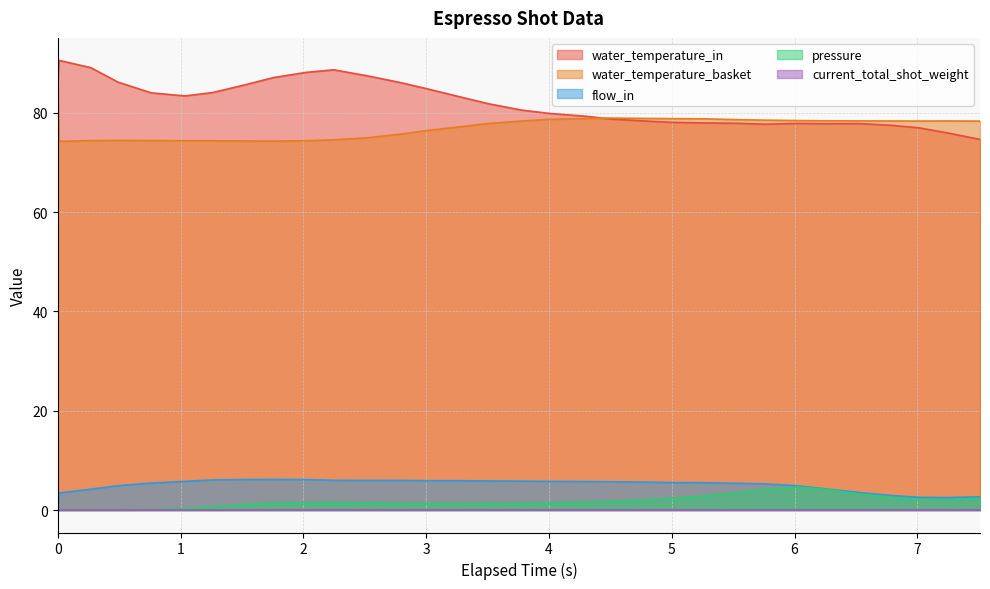

Is it true that flow_in equals 5.4 at 0.761?

True